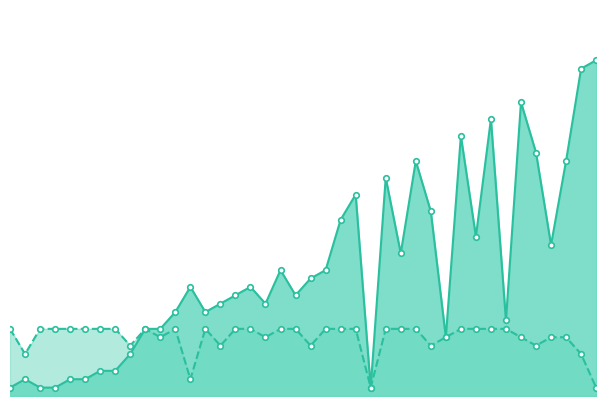

List the series in order of their overall mean, highest first.

Peak Position, Weeks on Chart